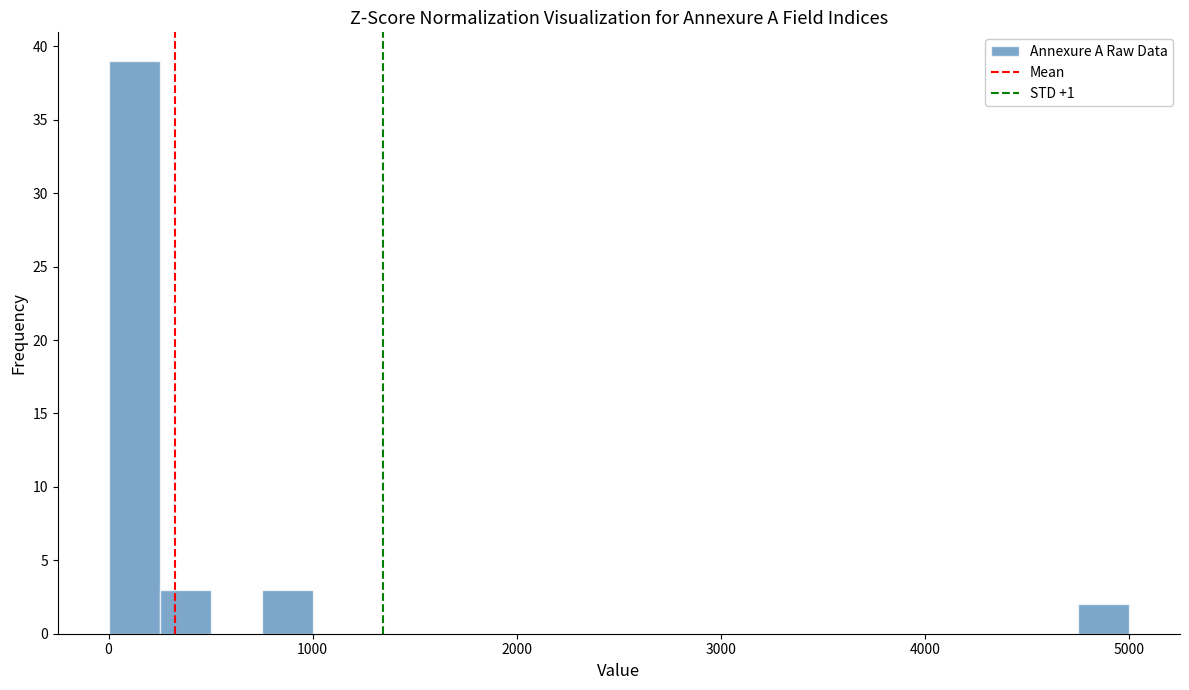

Around what value on the x-axis is the tallest bar? Give the approximate position of its centre, as read against the axis.

100